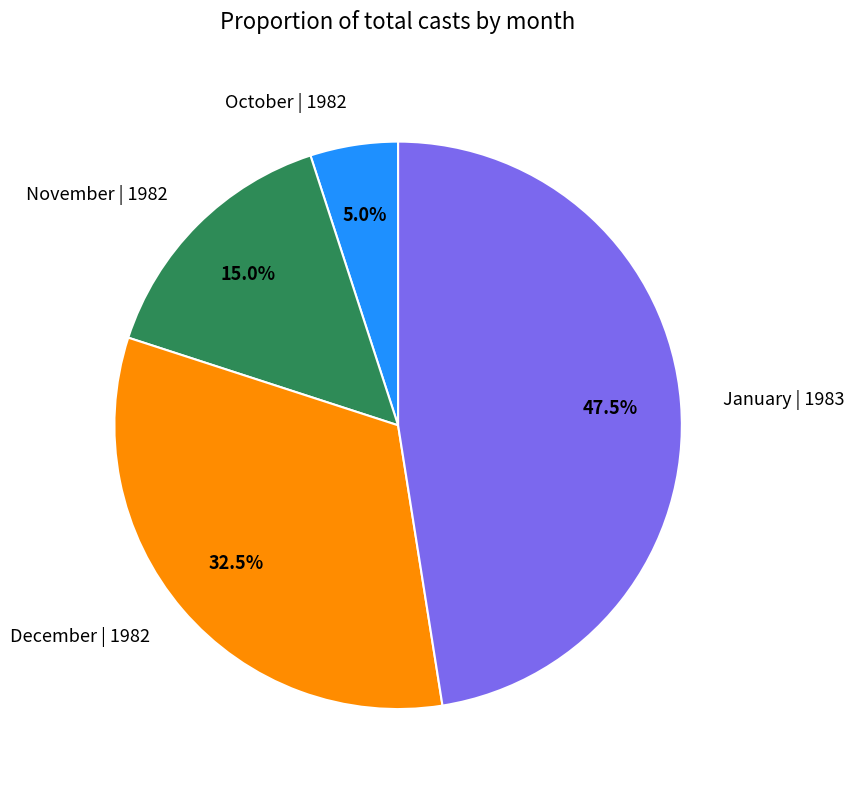

Rank the categories by value from highest to lowest.

January | 1983, December | 1982, November | 1982, October | 1982